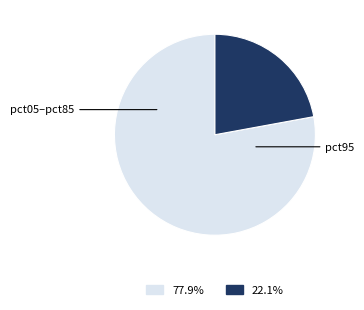

Is there any slice that represents more than half of the pie?

Yes